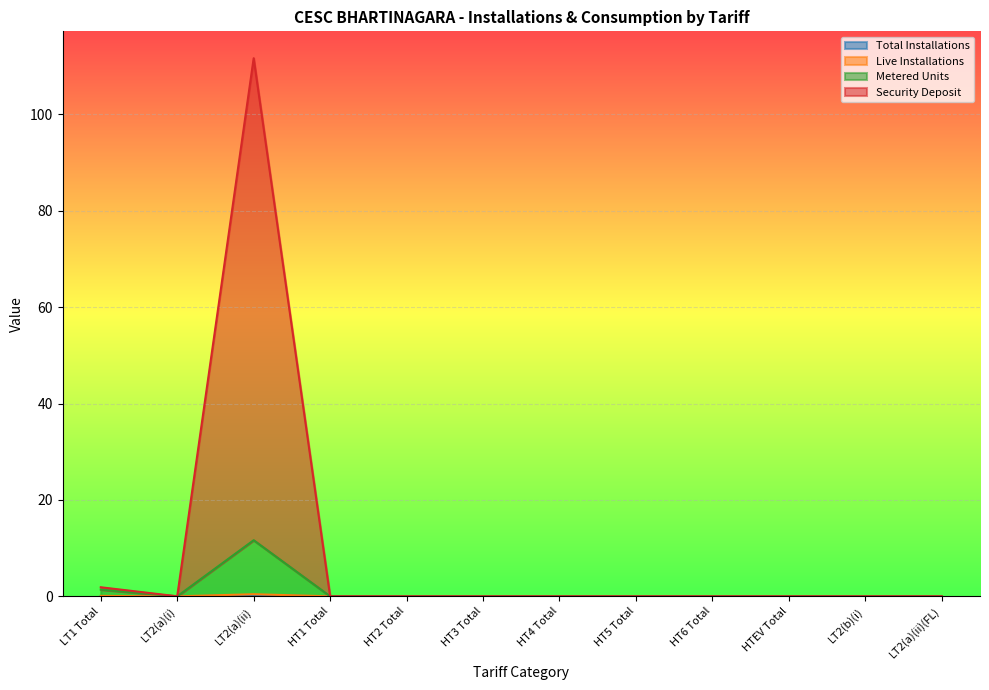

Which label corresponds to the smallest value in the chart?

HT1 Total